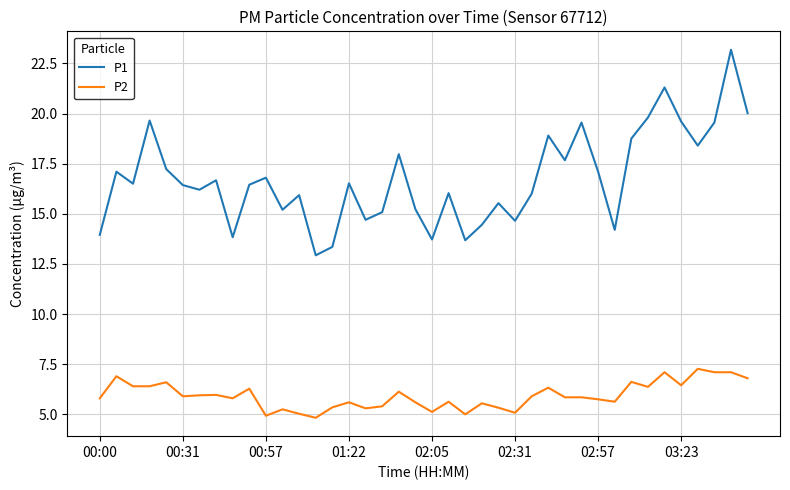

What is the highest value of the P1 series?

23.2